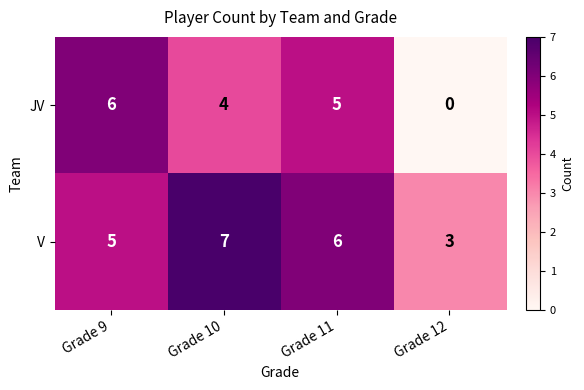

What is the total value across all series at Grade 10?

11